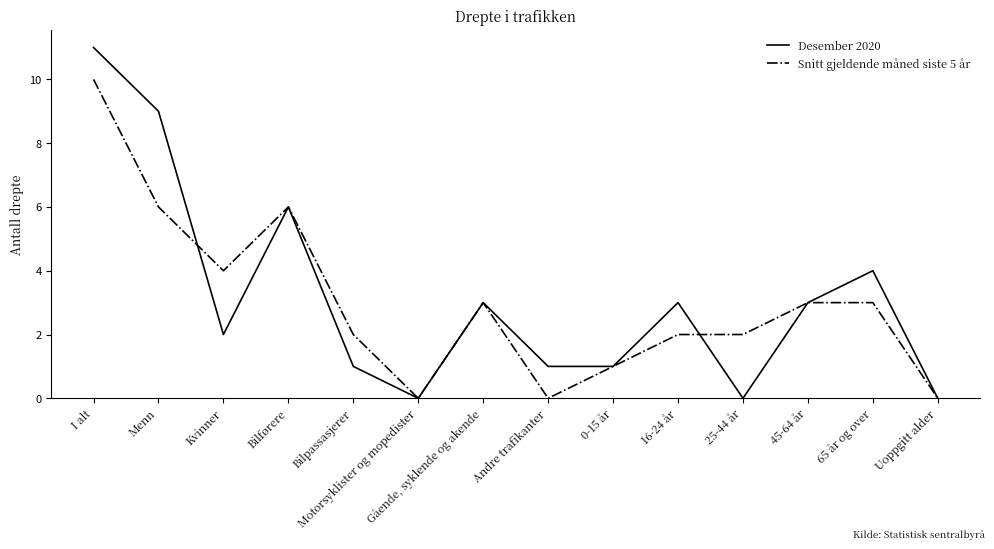

What position from the left is 16-24 år?

10